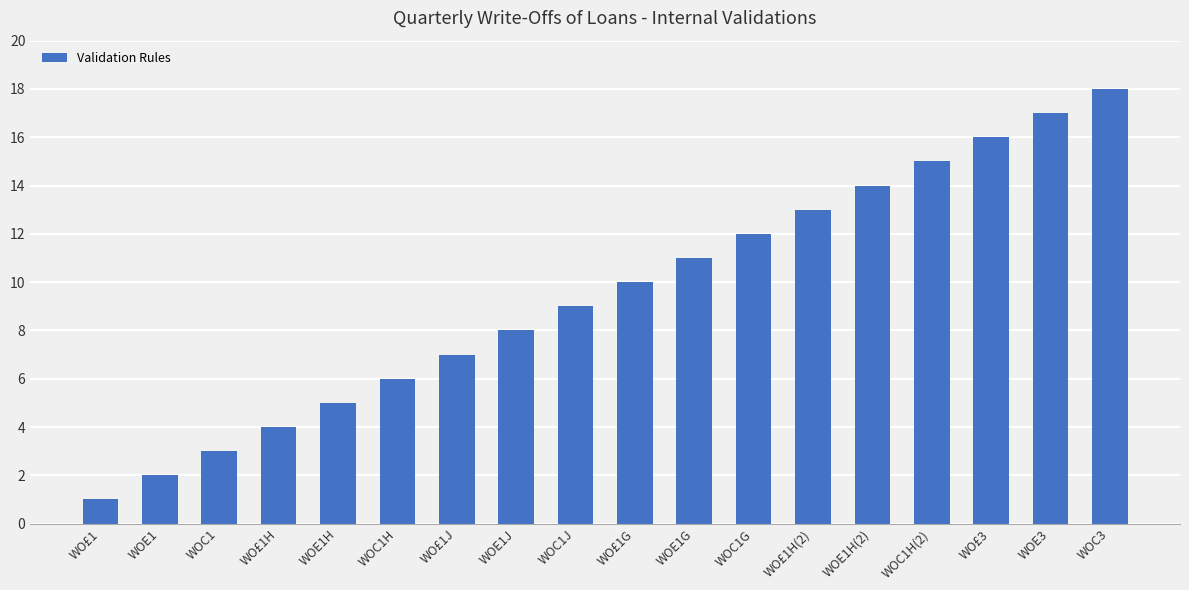

What is the greatest value displayed?

18